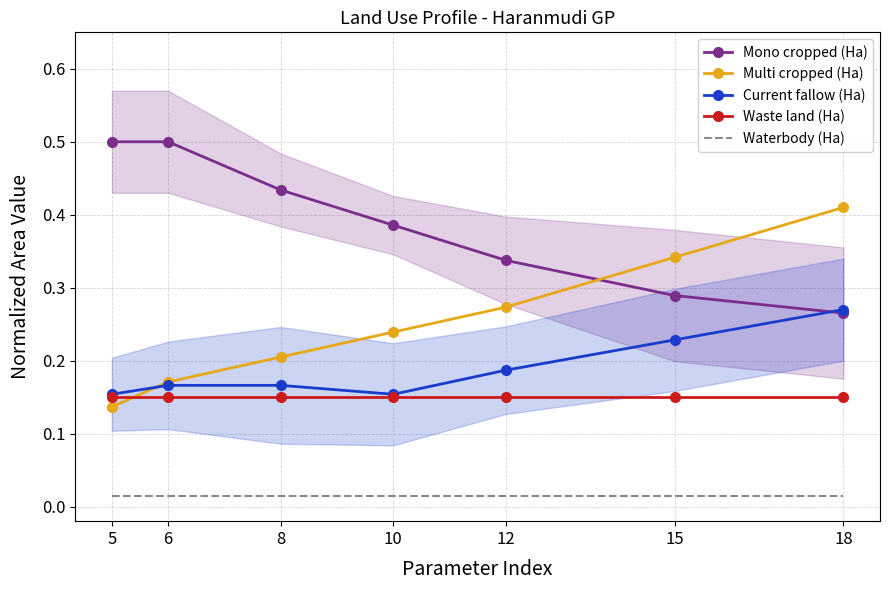

List the series in order of their peak value, highest first.

Mono cropped (Ha), Multi cropped (Ha), Current fallow (Ha), Waste land (Ha), Waterbody (Ha)